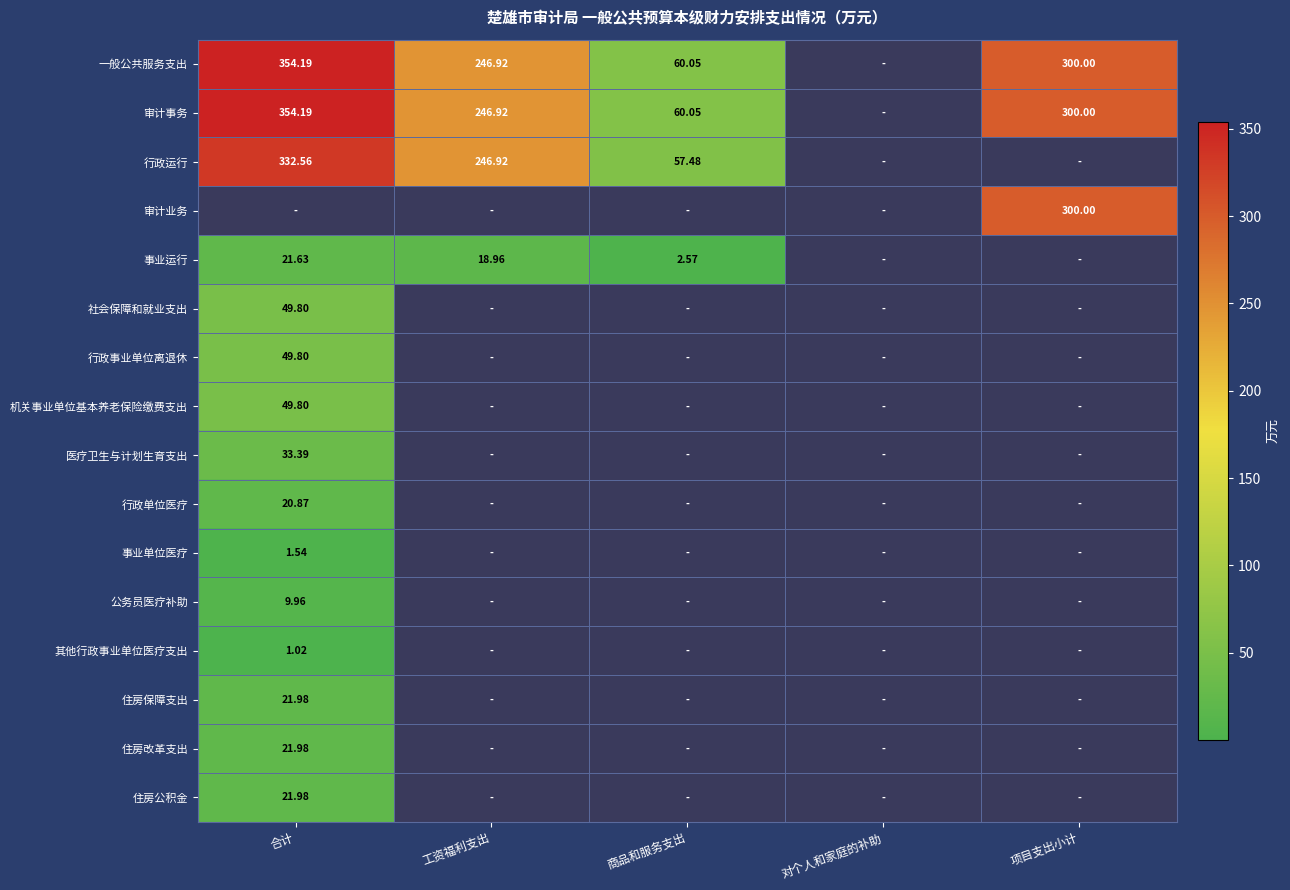

List the series in order of their peak value, highest first.

一般公共服务支出, 审计事务, 行政运行, 审计业务, 社会保障和就业支出, 行政事业单位离退休, 机关事业单位基本养老保险缴费支出, 医疗卫生与计划生育支出, 住房保障支出, 住房改革支出, 住房公积金, 事业运行, 行政单位医疗, 公务员医疗补助, 事业单位医疗, 其他行政事业单位医疗支出